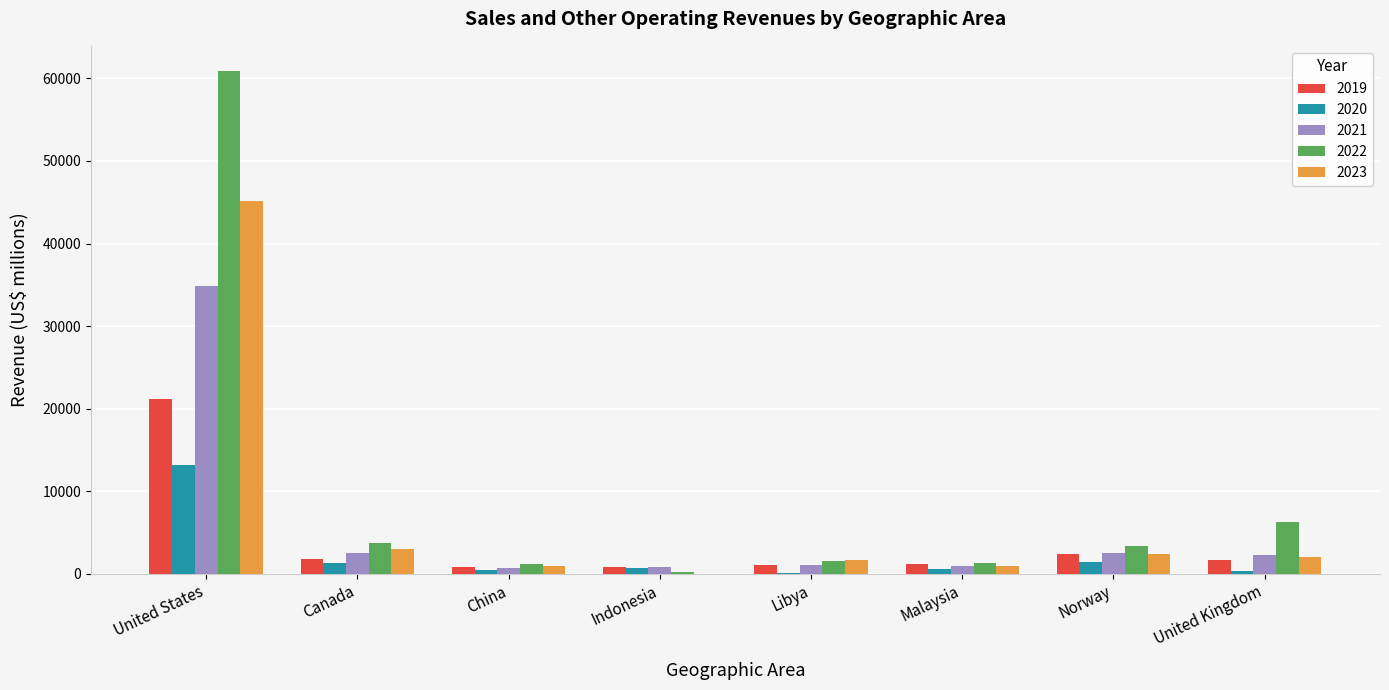

True or false: 2023 has a value of 45101 at United States.

True